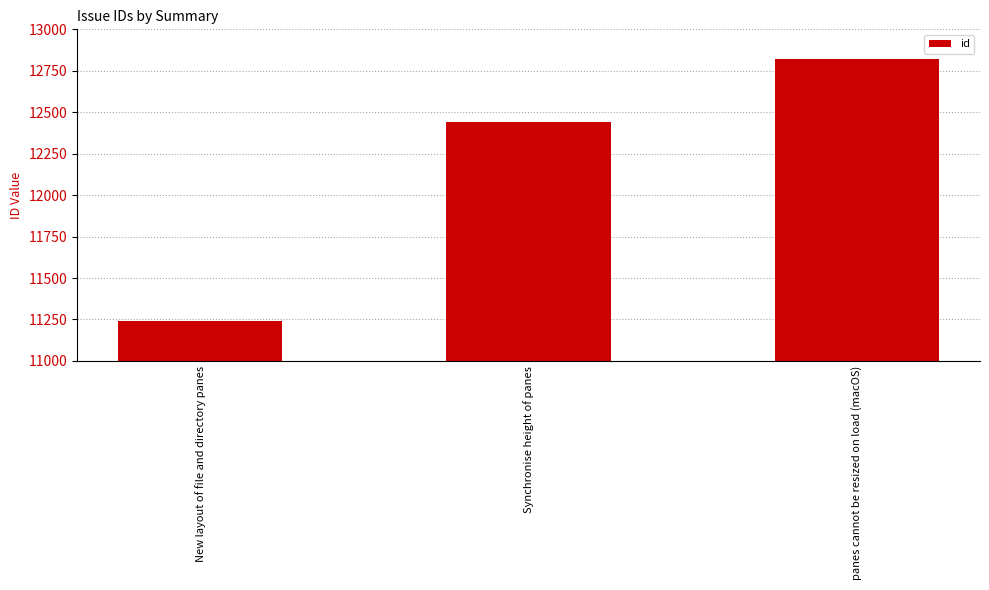

What is the change in value from New layout of file and directory panes to panes cannot be resized on load (macOS)?

+1581